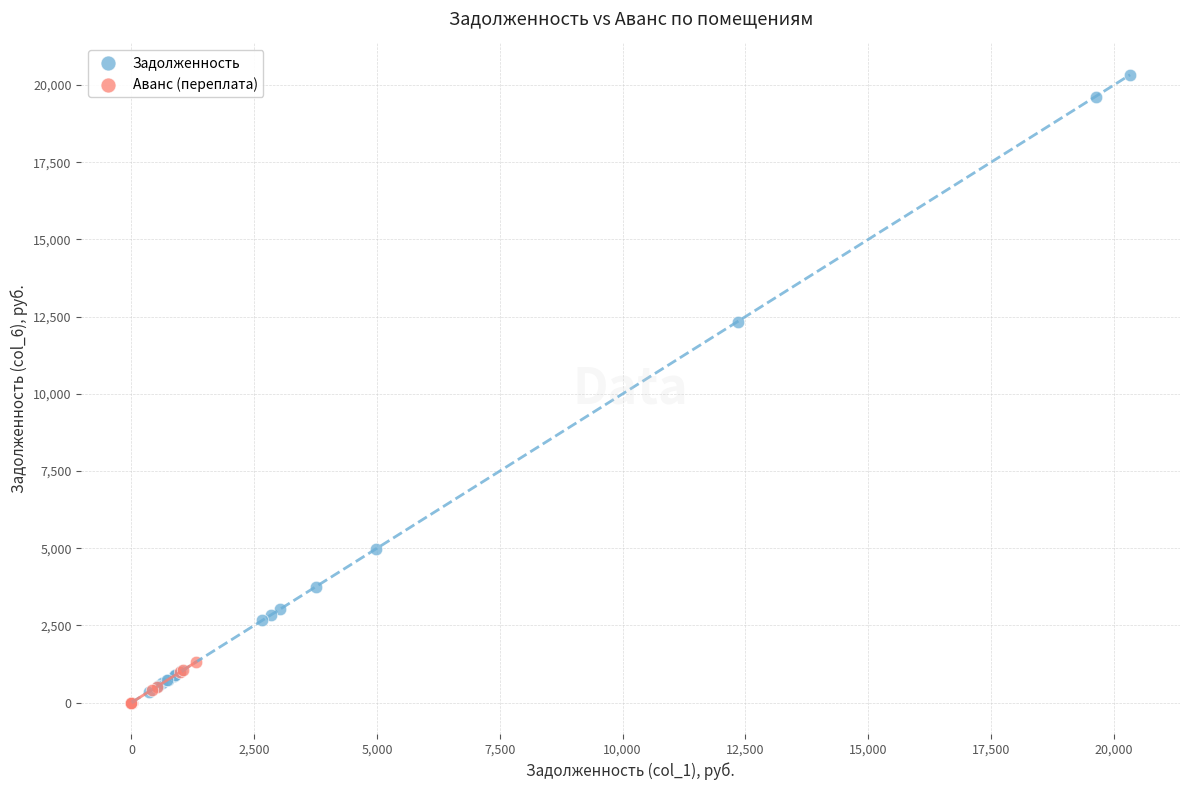

Which series has the largest Y range (max minus min)?

Задолженность